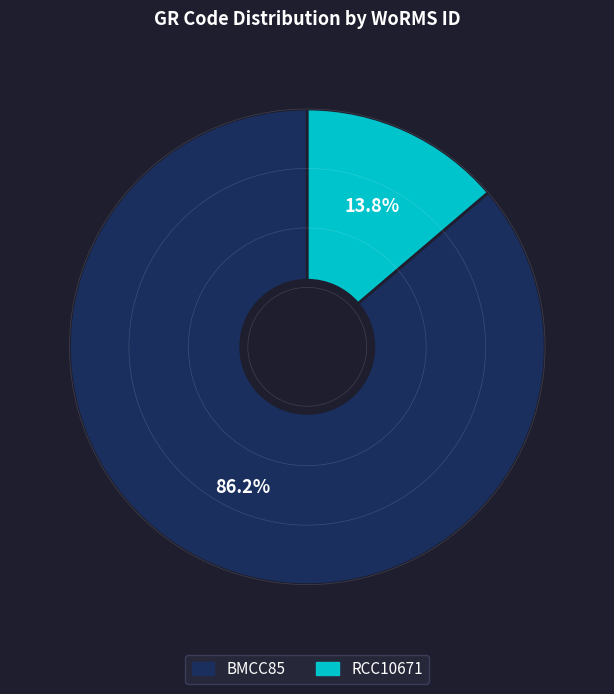

Does RCC10671 account for over 50% of the chart?

No